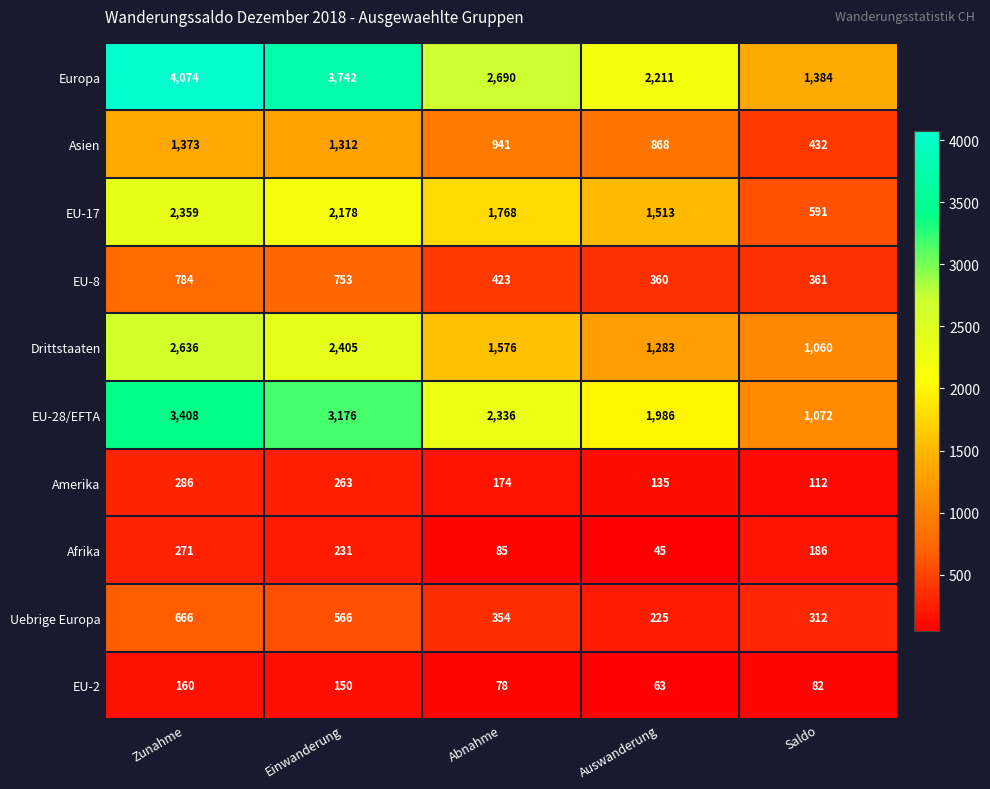

Where does the Asien series first go above 941?

Zunahme